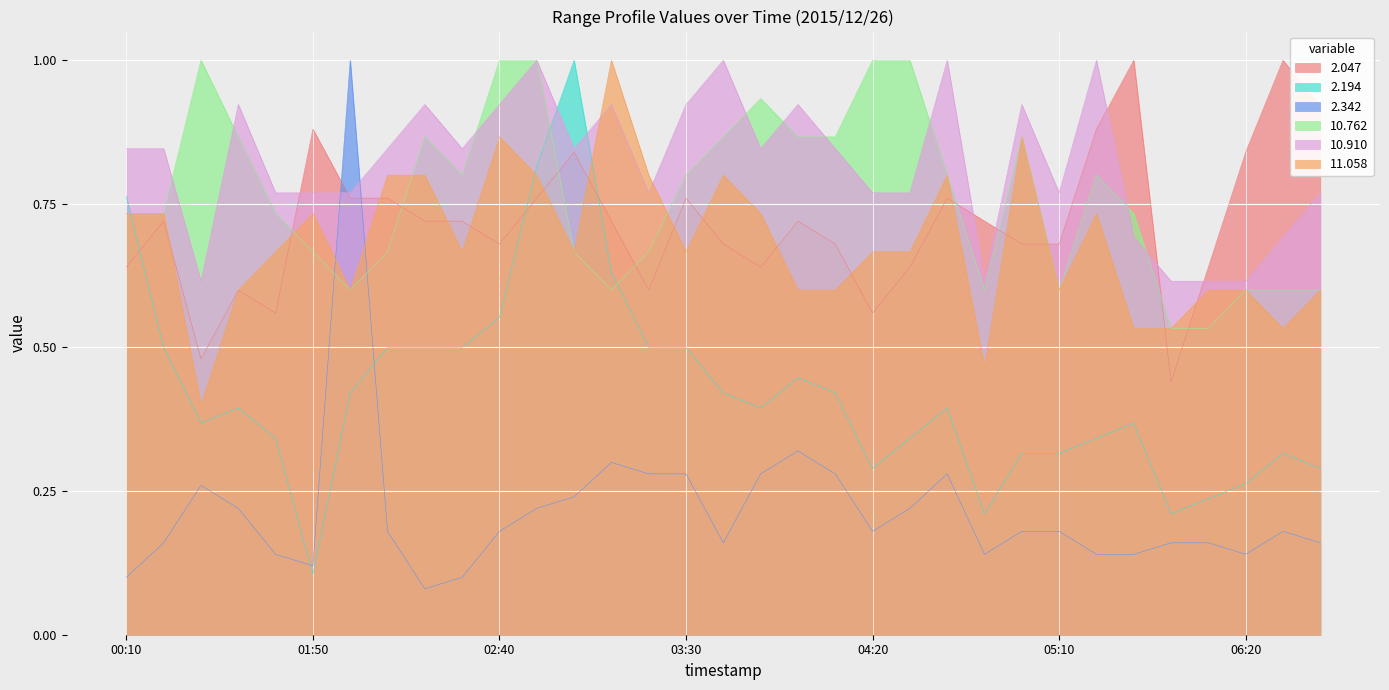

What is the label of the 20th point from the right?

03:10